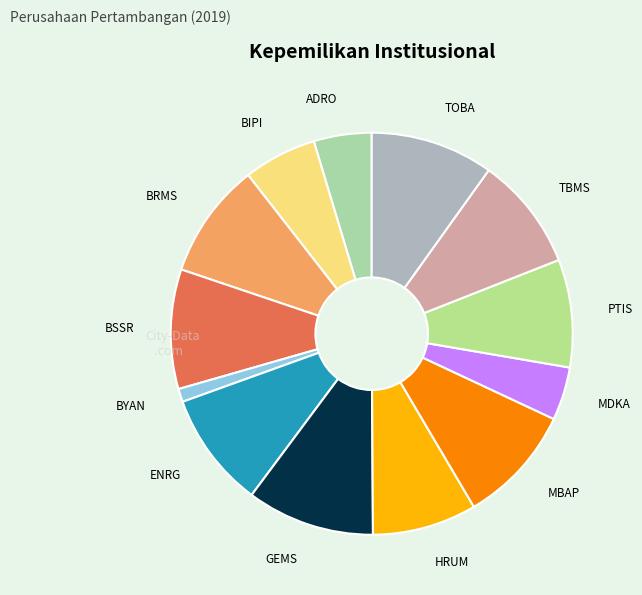

Count the number of slices in the pie.

13